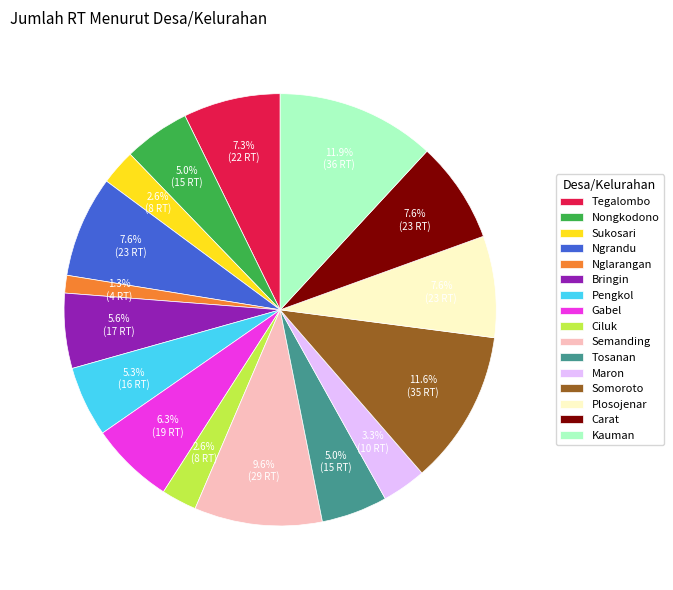

What is the smallest slice in the pie chart?

Nglarangan